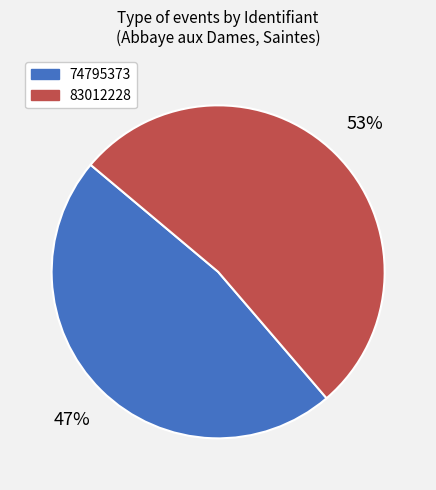

To the nearest percent, what percentage of the pie is 83012228?

53%